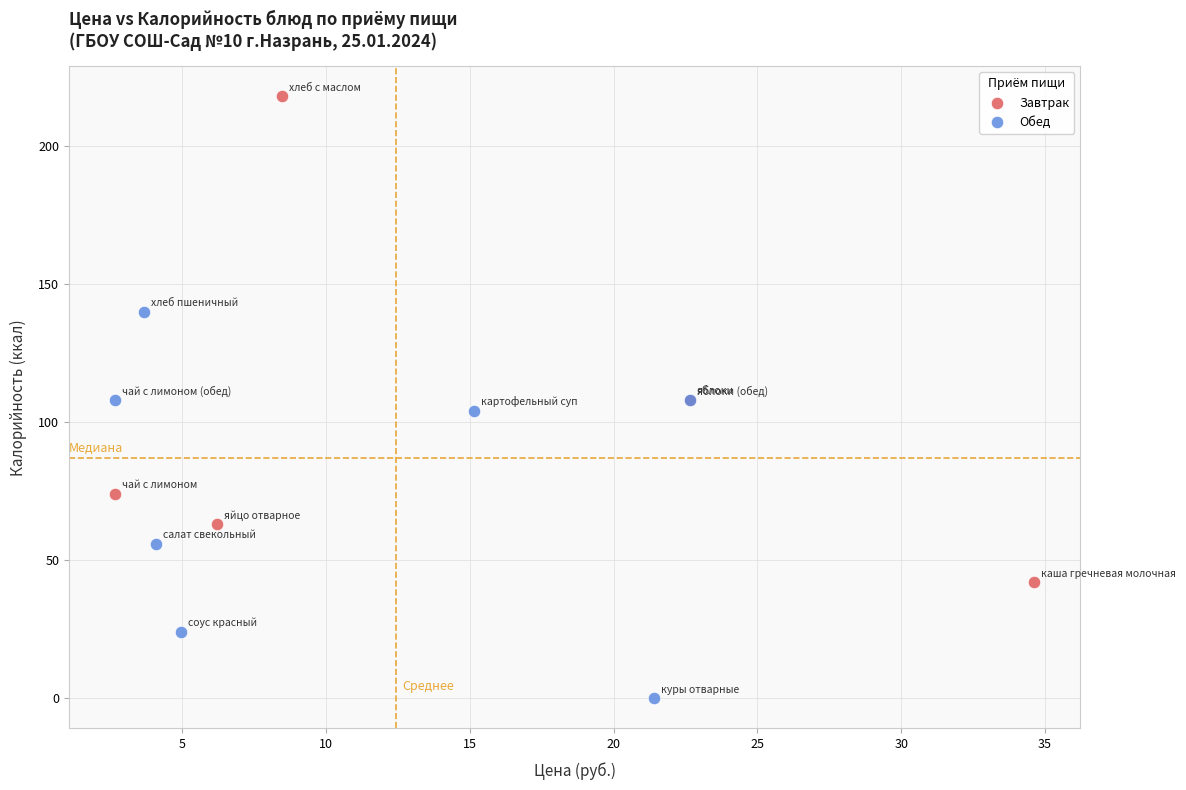

Which series contains the lowest Y value?

Обед